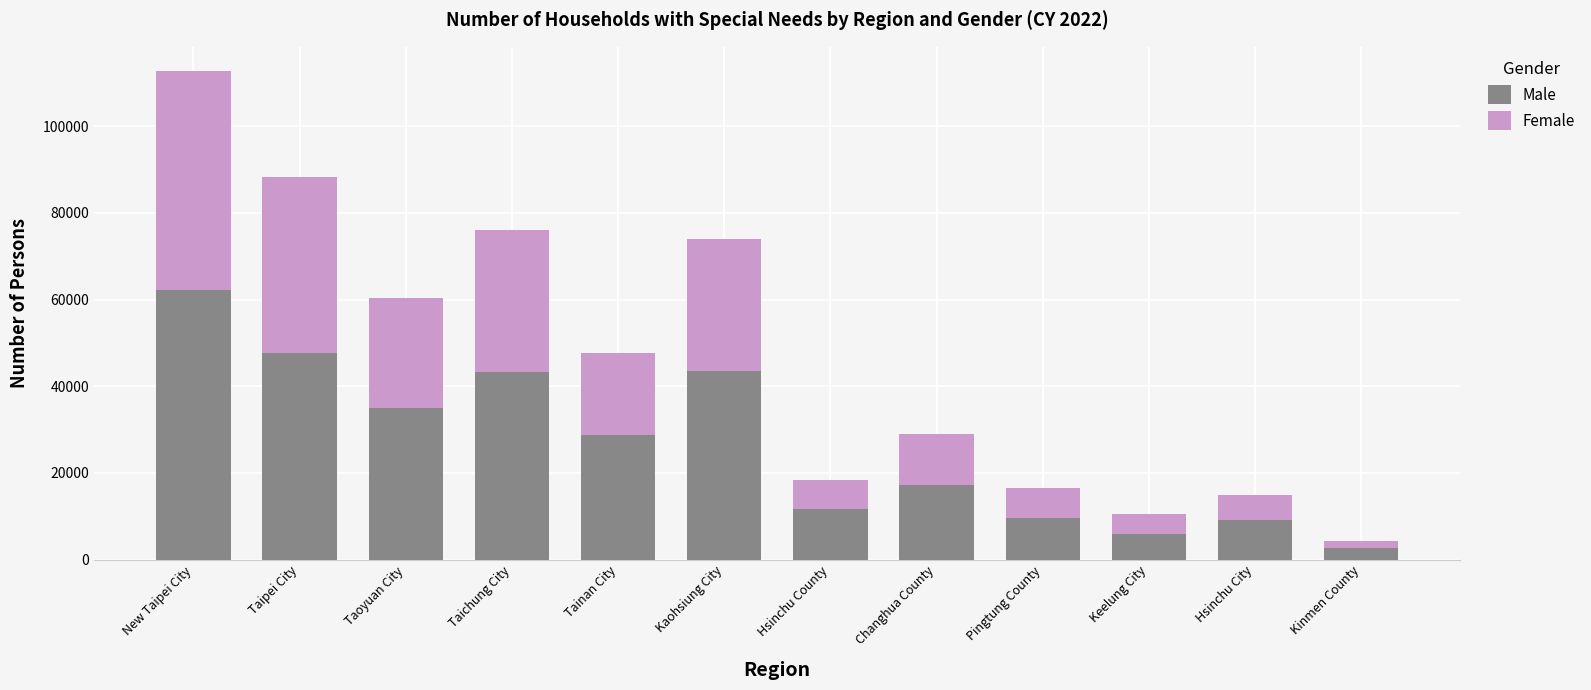

Which category has the highest value in the Male series?

New Taipei City